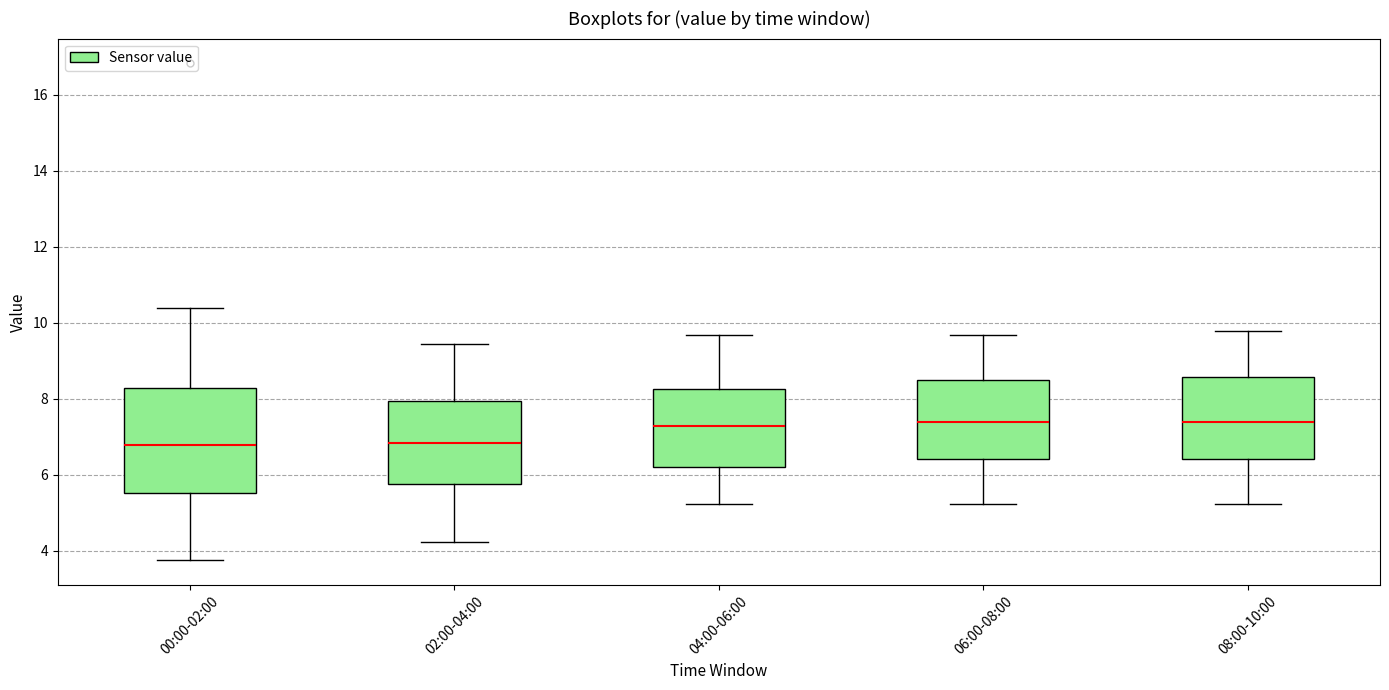

Reading left to right, transcribe this box plot: for each box, give where its median line is, the range the box spans, and where its two whiskers end, as read against the y-axis. The values are not printed on the chart, so give them approximately, as read against the axis.

00:00-02:00: median 6.8, box 5.6 to 8.2, whiskers 3.8 to 10.4
02:00-04:00: median 6.8, box 5.8 to 8.0, whiskers 4.2 to 9.4
04:00-06:00: median 7.2, box 6.2 to 8.2, whiskers 5.2 to 9.6
06:00-08:00: median 7.4, box 6.4 to 8.6, whiskers 5.2 to 9.6
08:00-10:00: median 7.4, box 6.4 to 8.6, whiskers 5.2 to 9.8